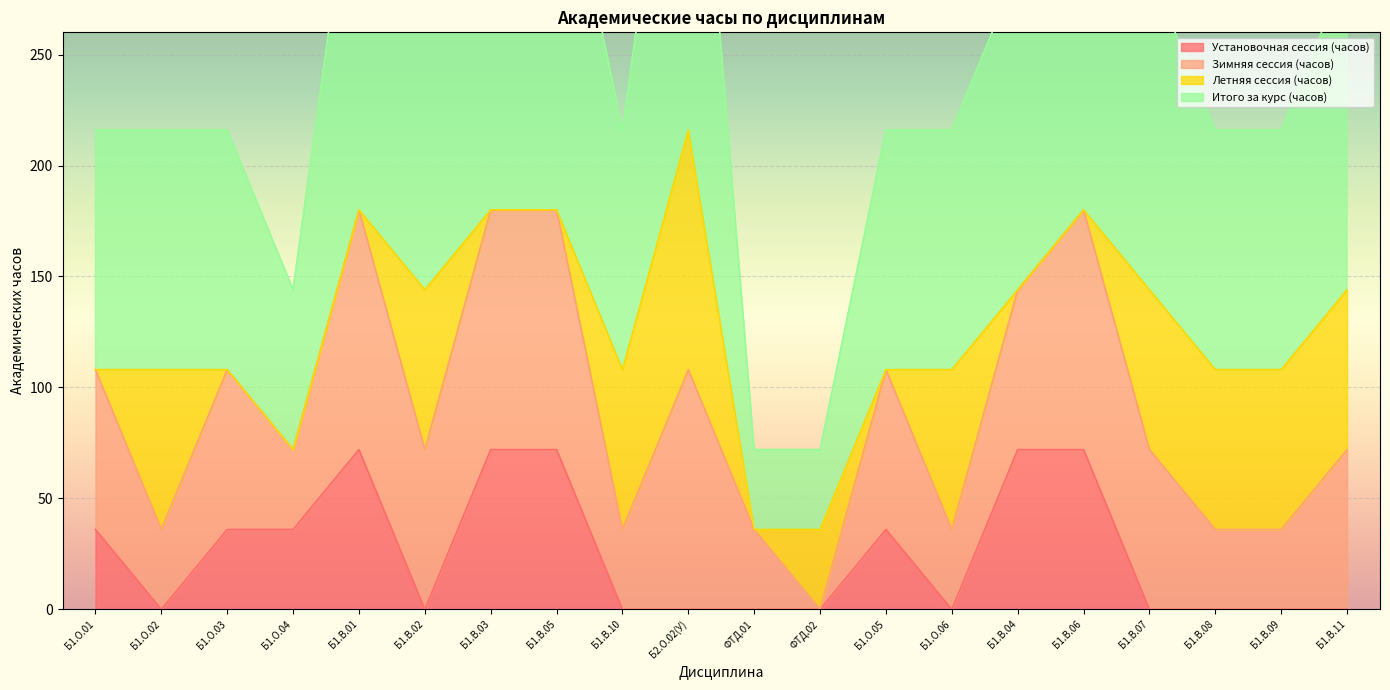

Which series has the largest range (max minus min)?

Итого за курс (часов)